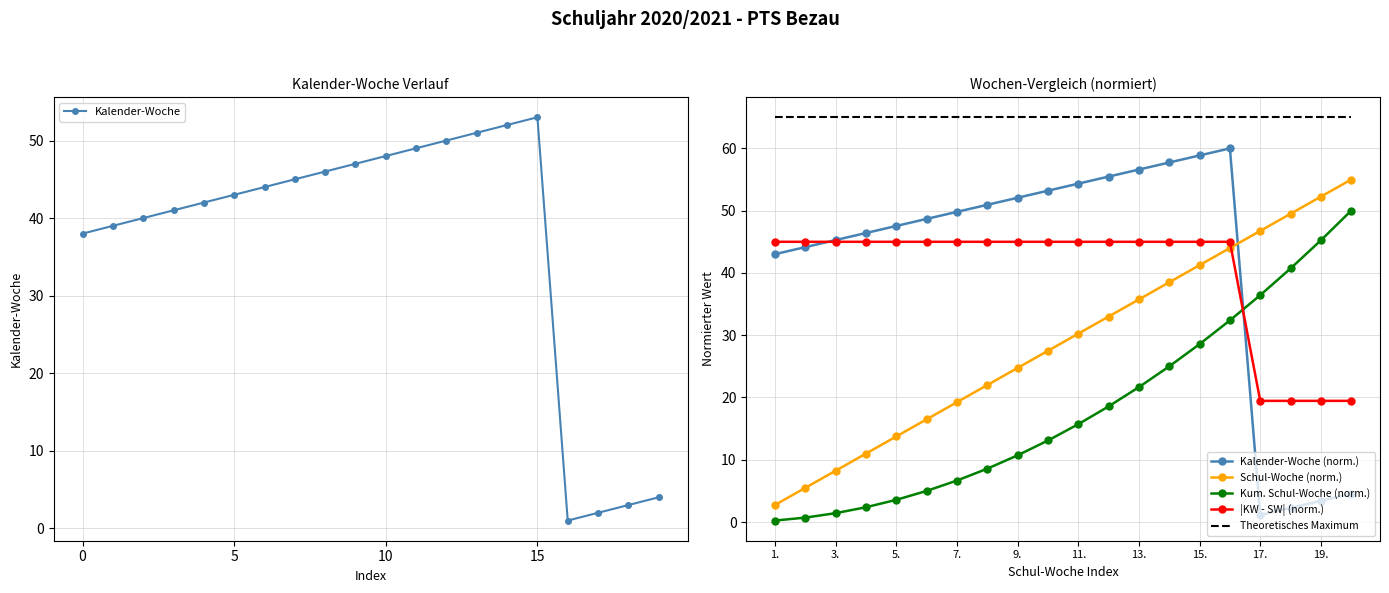

What is the label of the 8th point from the left?

7